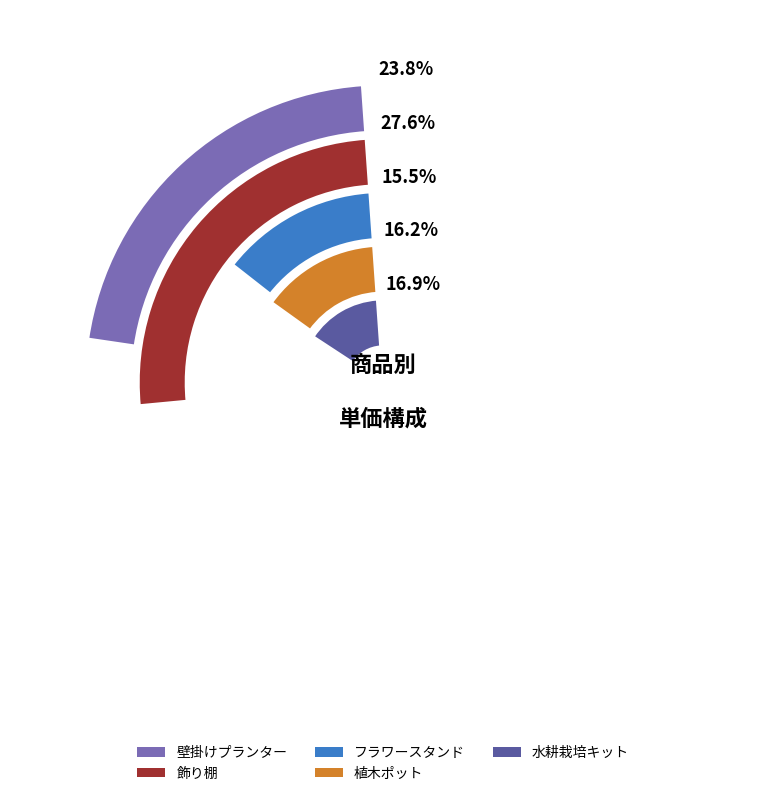

Approximately how many times larger is the value at 植木ポット compared to 水耕栽培キット?

1.0